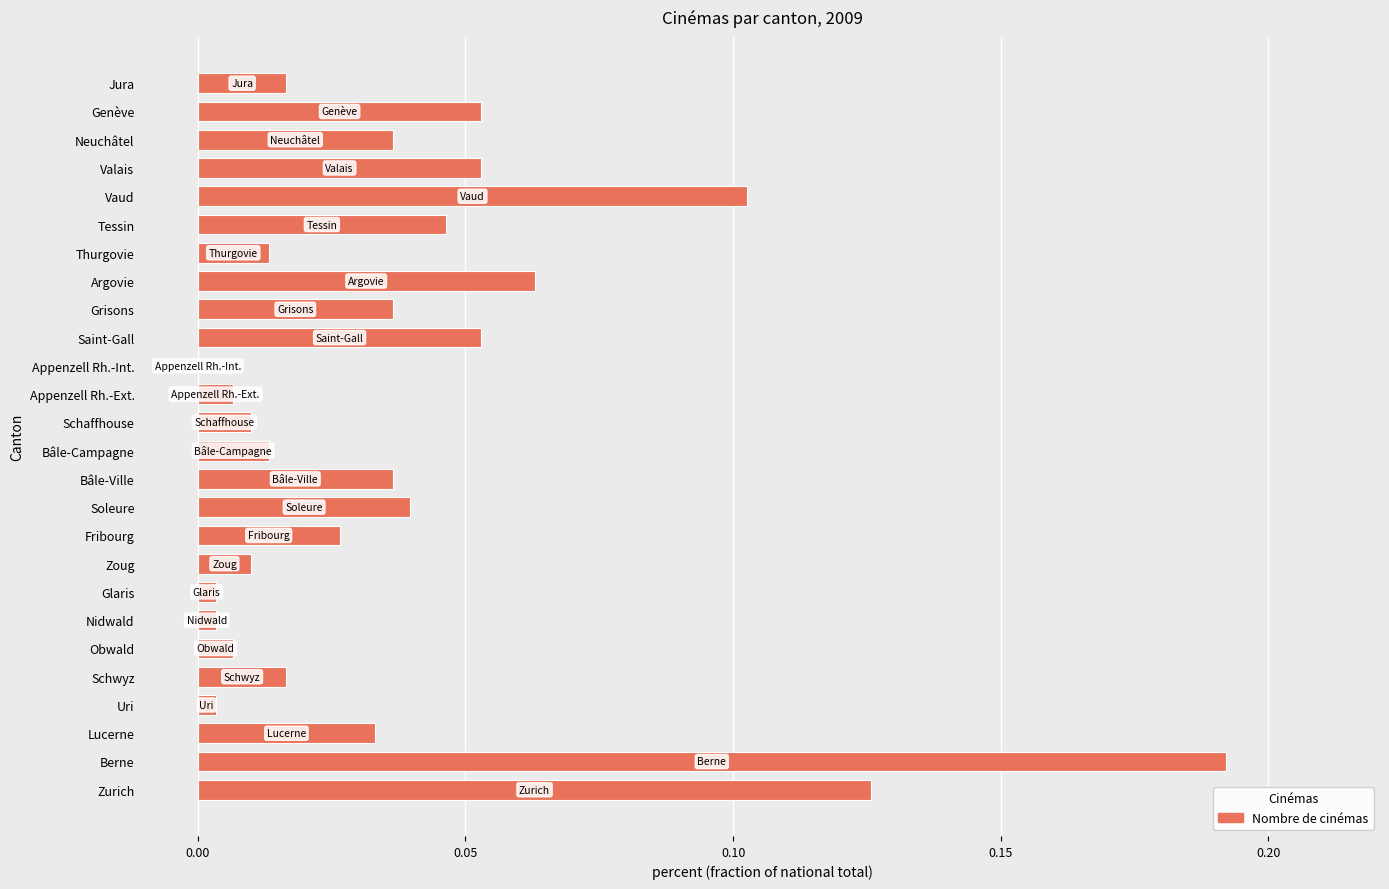

At which category does the chart reach its peak across all series?

Berne